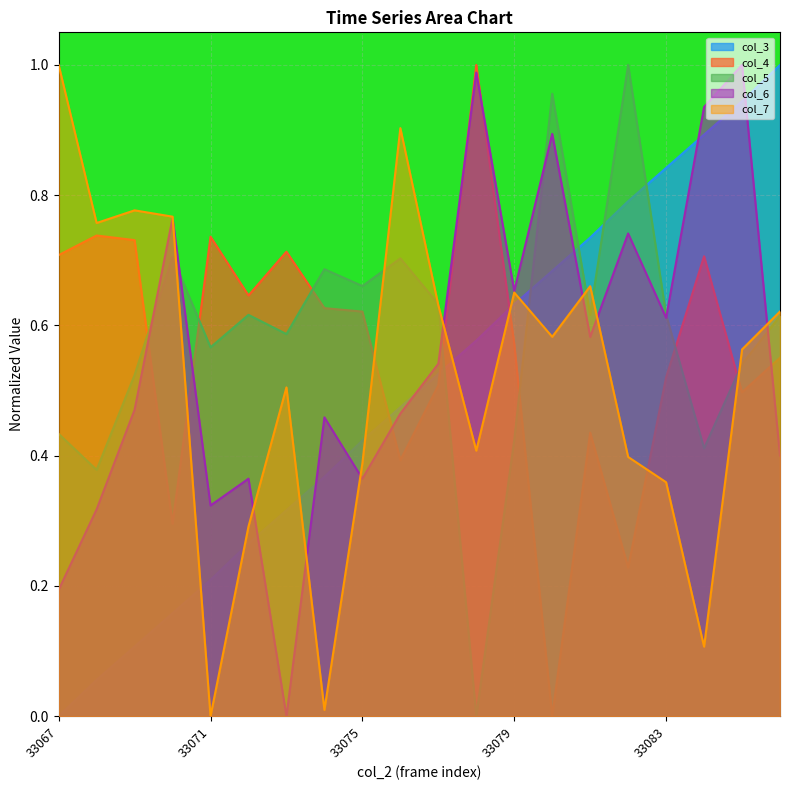

Rank the categories by col_5 value from lowest to highest.

33078, 33068, 33084, 33079, 33067, 33069, 33085, 33071, 33073, 33086, 33072, 33081, 33083, 33077, 33075, 33074, 33076, 33070, 33080, 33082